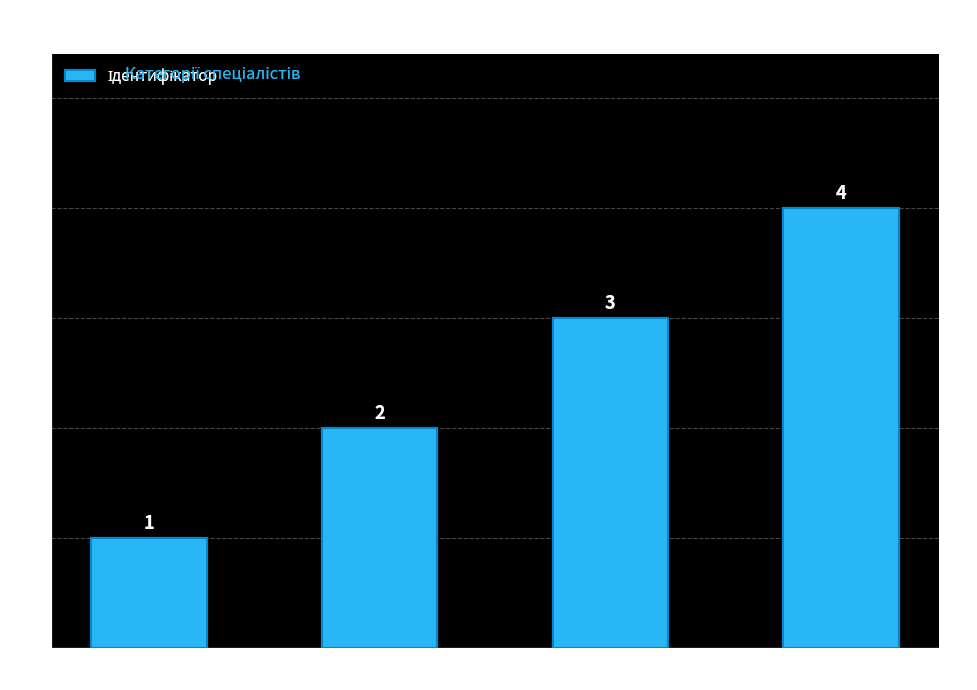

Are the bars grouped side by side (vs. stacked)?

No